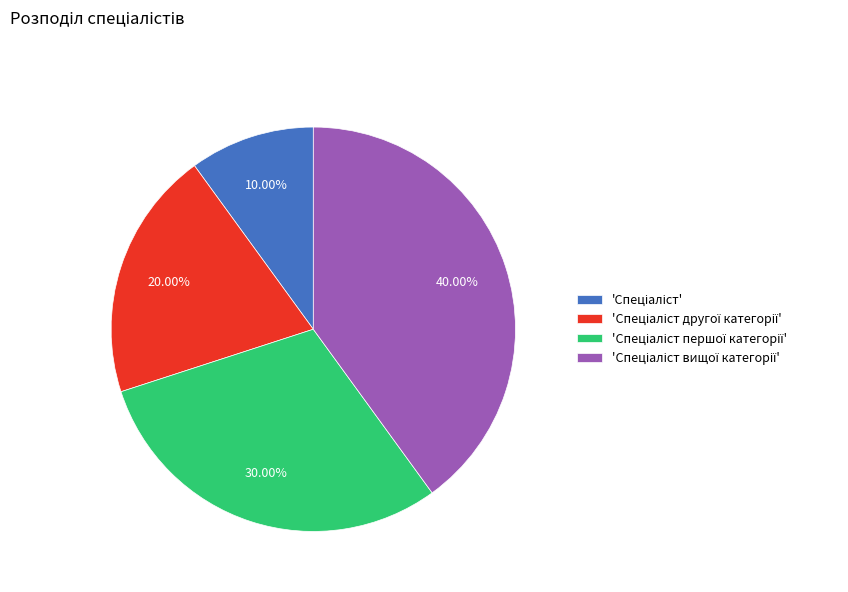

Is there a majority slice in this chart?

No